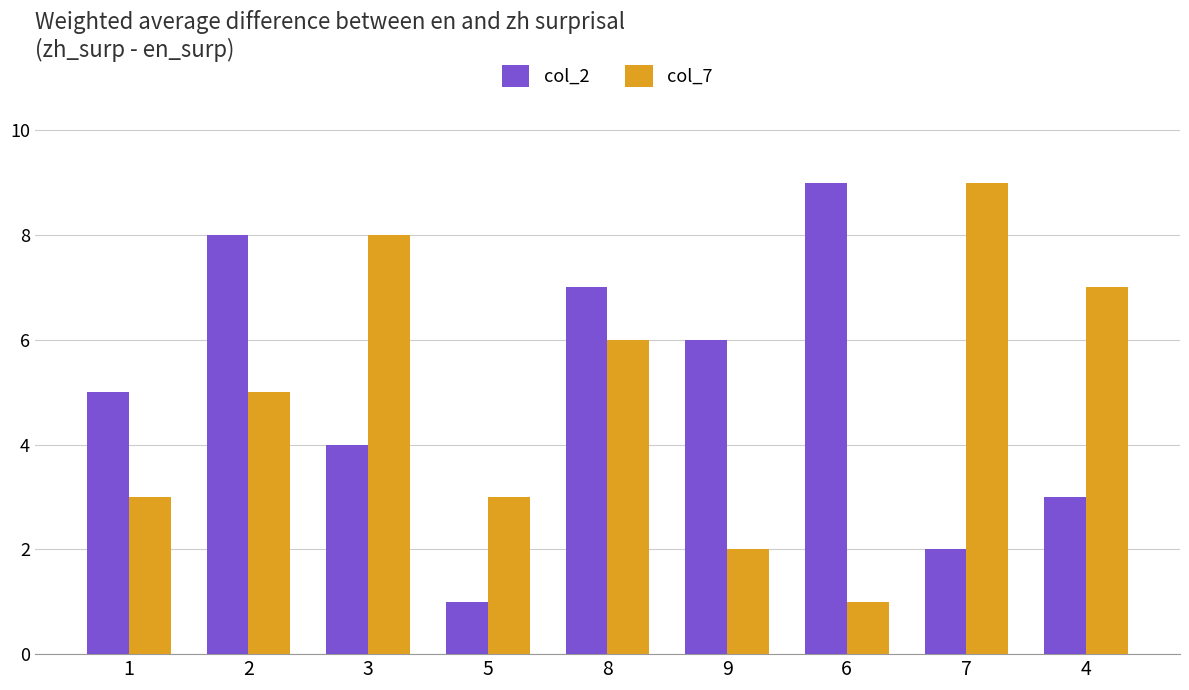

The value of col_7 at 6 is 1. True or false?

True